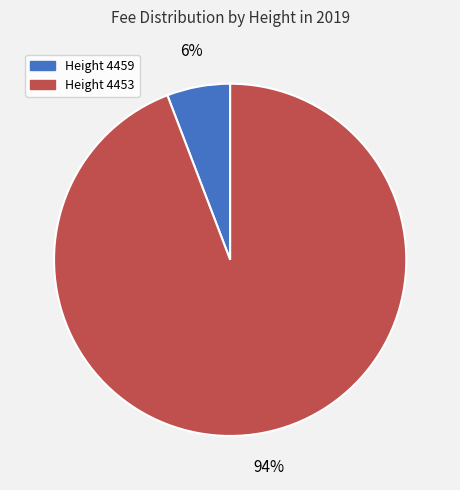

How many slices are in this pie chart?

2